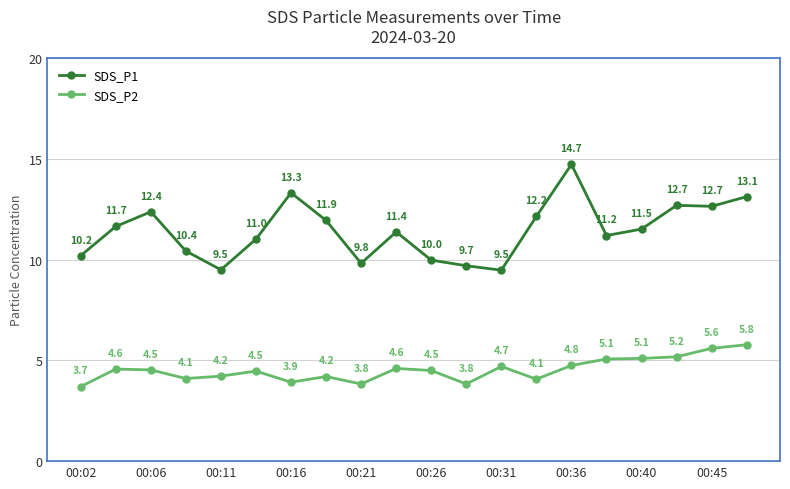

What is the value of the SDS_P2 point at the 16th from the left?

5.1